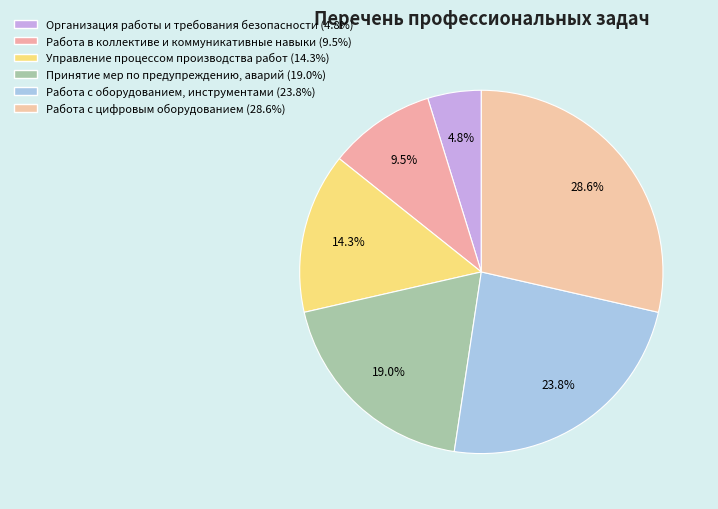

How many segments does this pie chart have?

6